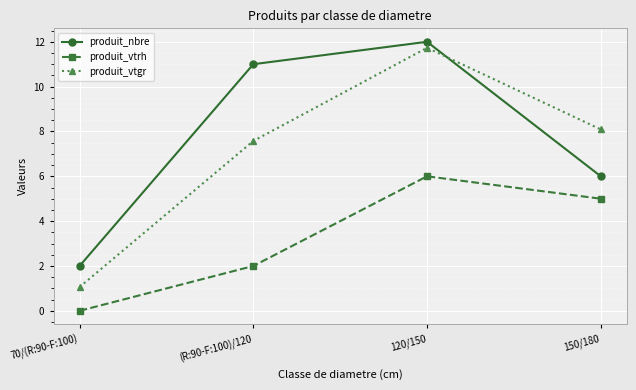

In produit_nbre, how many points are higher than both neighbors (excluding endpoints)?

1